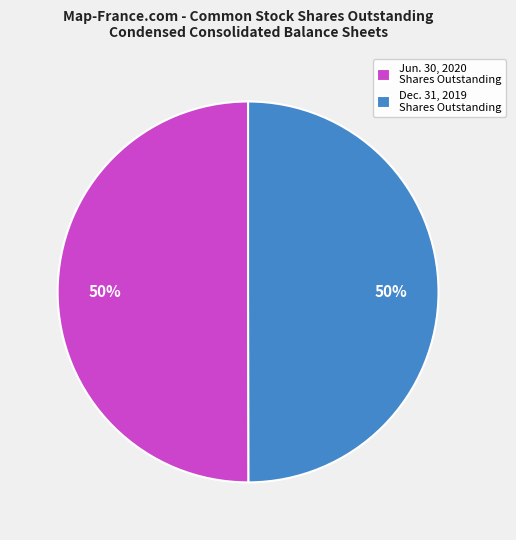

Combined, do Dec. 31, 2019 Shares Outstanding and Jun. 30, 2020 Shares Outstanding account for over 50%?

Yes